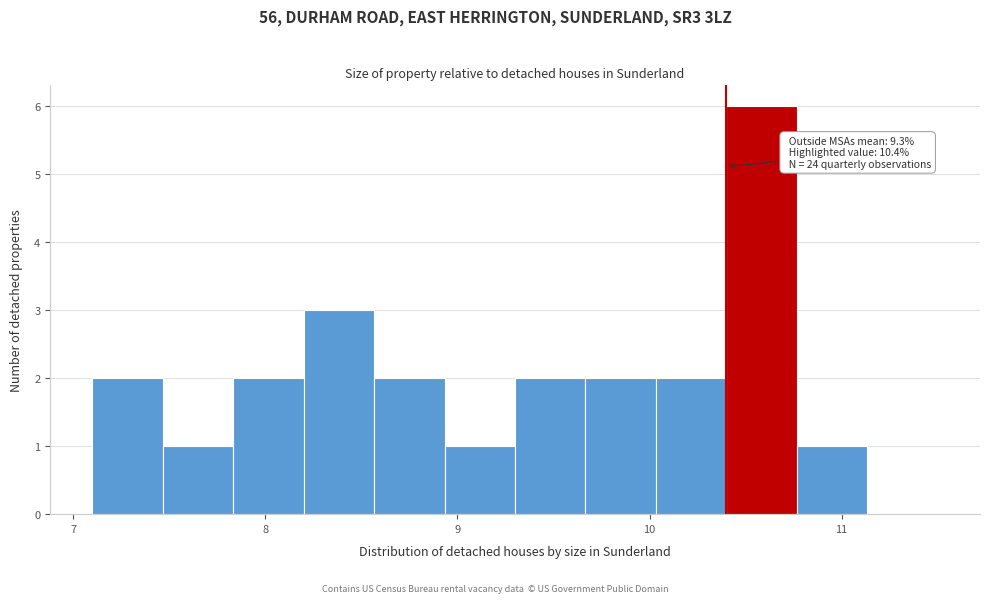

Around what value on the x-axis is the tallest bar? Give the approximate position of its centre, as read against the axis.

10.6